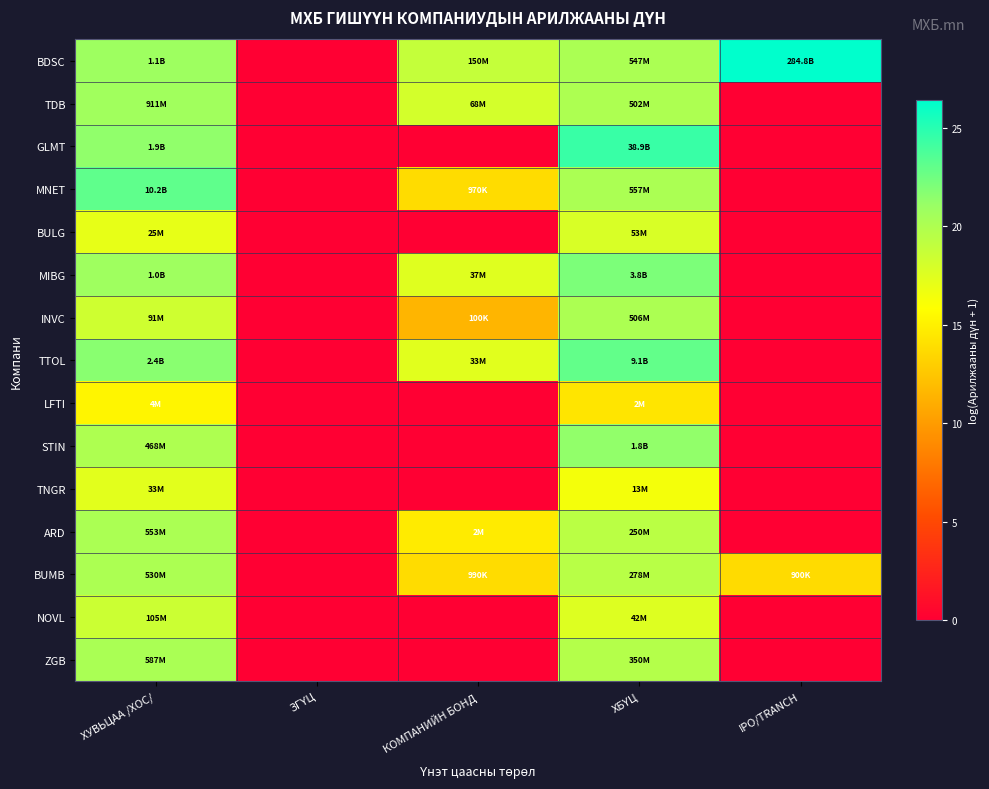

Reading left to right, list all the values displayed in this chart.

BDSC: ХУВЬЦАА /ХОС/=20.8	ЗГҮЦ=0.0	КОМПАНИЙН БОНД=18.8	ХБҮЦ=20.1	IPO/TRANCH=26.4
TDB: ХУВЬЦАА /ХОС/=20.6	ЗГҮЦ=0.0	КОМПАНИЙН БОНД=18.0	ХБҮЦ=20.0	IPO/TRANCH=0.0
GLMT: ХУВЬЦАА /ХОС/=21.4	ЗГҮЦ=0.0	КОМПАНИЙН БОНД=0.0	ХБҮЦ=24.4	IPO/TRANCH=0.0
MNET: ХУВЬЦАА /ХОС/=23.0	ЗГҮЦ=0.0	КОМПАНИЙН БОНД=13.8	ХБҮЦ=20.1	IPO/TRANCH=0.0
BULG: ХУВЬЦАА /ХОС/=17.0	ЗГҮЦ=0.0	КОМПАНИЙН БОНД=0.0	ХБҮЦ=17.8	IPO/TRANCH=0.0
MIBG: ХУВЬЦАА /ХОС/=20.7	ЗГҮЦ=0.0	КОМПАНИЙН БОНД=17.4	ХБҮЦ=22.1	IPO/TRANCH=0.0
INVC: ХУВЬЦАА /ХОС/=18.3	ЗГҮЦ=0.0	КОМПАНИЙН БОНД=11.5	ХБҮЦ=20.0	IPO/TRANCH=0.0
TTOL: ХУВЬЦАА /ХОС/=21.6	ЗГҮЦ=0.0	КОМПАНИЙН БОНД=17.3	ХБҮЦ=22.9	IPO/TRANCH=0.0
LFTI: ХУВЬЦАА /ХОС/=15.3	ЗГҮЦ=0.0	КОМПАНИЙН БОНД=0.0	ХБҮЦ=14.3	IPO/TRANCH=0.0
STIN: ХУВЬЦАА /ХОС/=20.0	ЗГҮЦ=0.0	КОМПАНИЙН БОНД=0.0	ХБҮЦ=21.3	IPO/TRANCH=0.0
TNGR: ХУВЬЦАА /ХОС/=17.3	ЗГҮЦ=0.0	КОМПАНИЙН БОНД=0.0	ХБҮЦ=16.4	IPO/TRANCH=0.0
ARD: ХУВЬЦАА /ХОС/=20.1	ЗГҮЦ=0.0	КОМПАНИЙН БОНД=14.6	ХБҮЦ=19.3	IPO/TRANCH=0.0
BUMB: ХУВЬЦАА /ХОС/=20.1	ЗГҮЦ=0.0	КОМПАНИЙН БОНД=13.8	ХБҮЦ=19.4	IPO/TRANCH=13.7
NOVL: ХУВЬЦАА /ХОС/=18.5	ЗГҮЦ=0.0	КОМПАНИЙН БОНД=0.0	ХБҮЦ=17.6	IPO/TRANCH=0.0
ZGB: ХУВЬЦАА /ХОС/=20.2	ЗГҮЦ=0.0	КОМПАНИЙН БОНД=0.0	ХБҮЦ=19.7	IPO/TRANCH=0.0